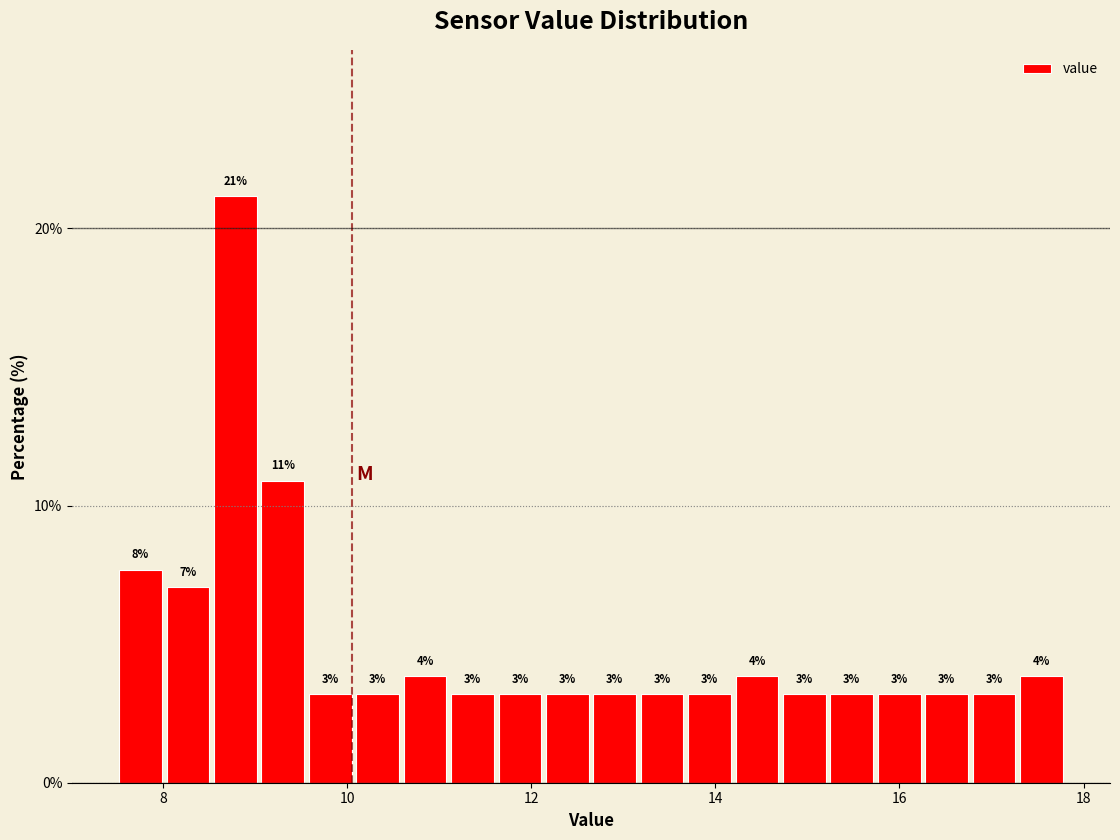

Around what value on the x-axis is the tallest bar? Give the approximate position of its centre, as read against the axis.

8.8